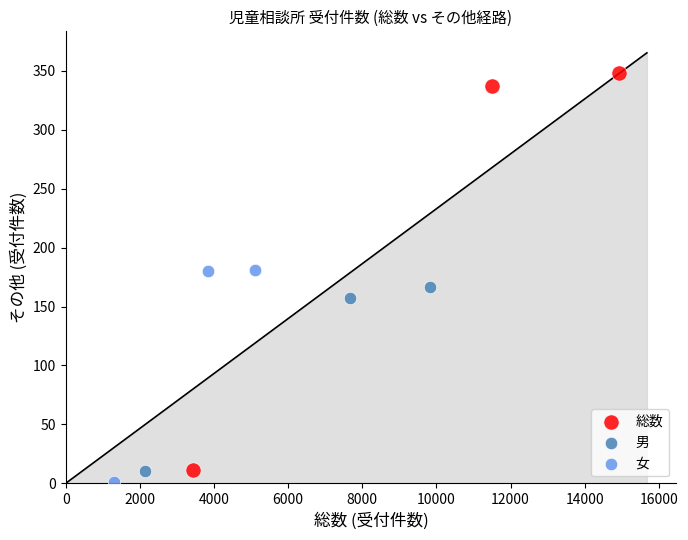

Which series contains the highest Y value?

総数